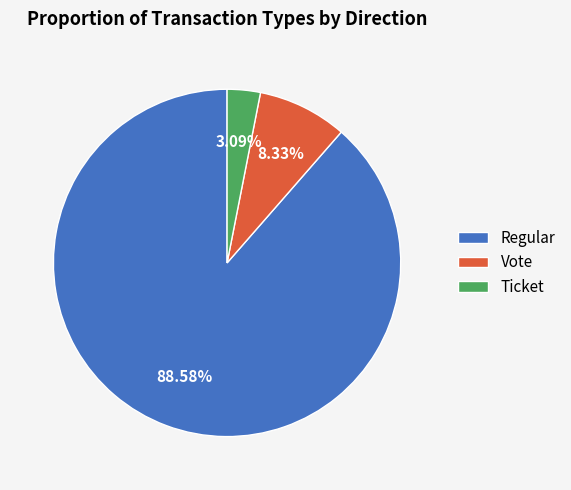

Rank the categories by value from lowest to highest.

Ticket, Vote, Regular